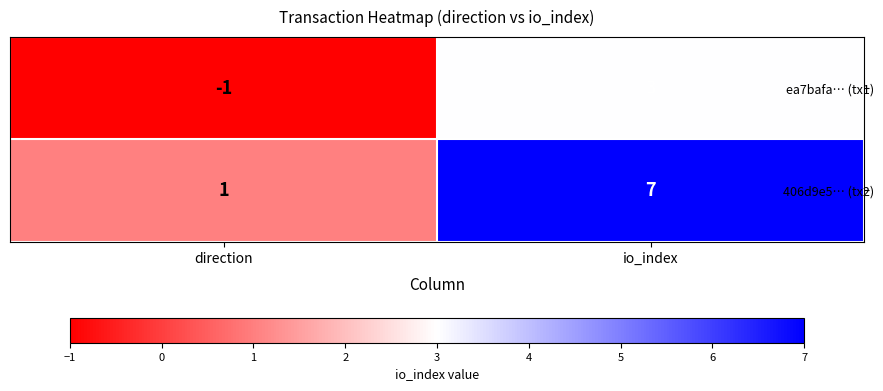

At which category is the sum across all series the highest?

io_index